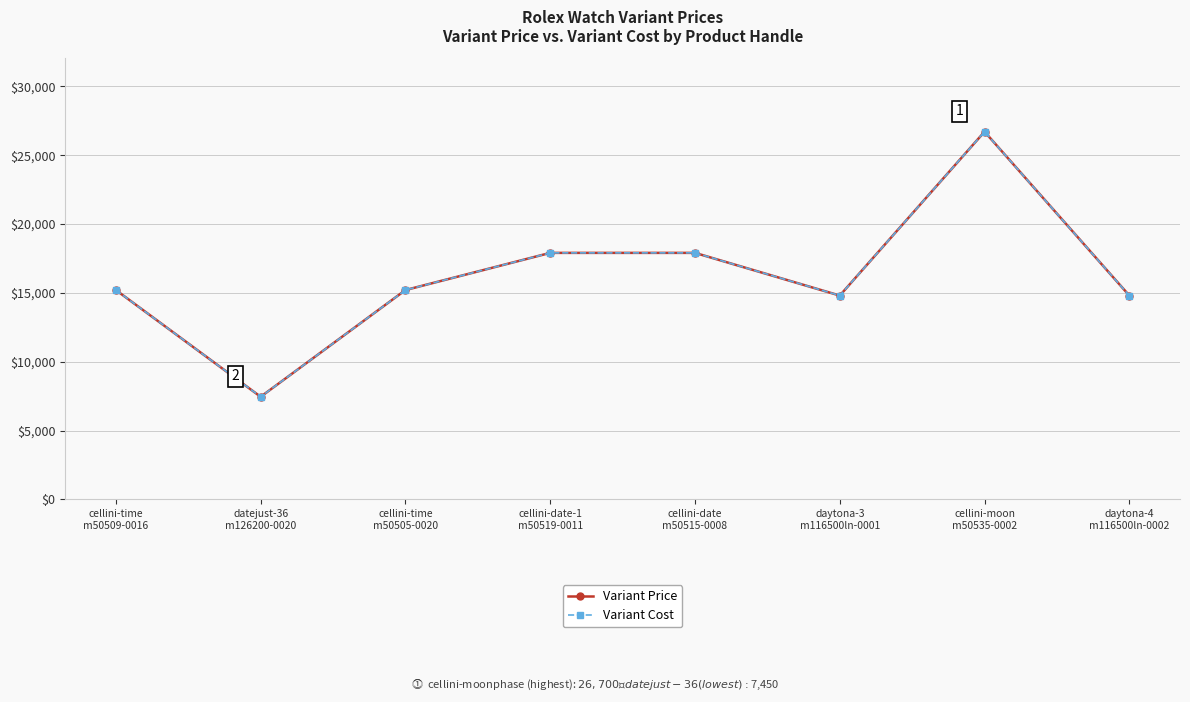

Does the chart have visible grid lines?

Yes